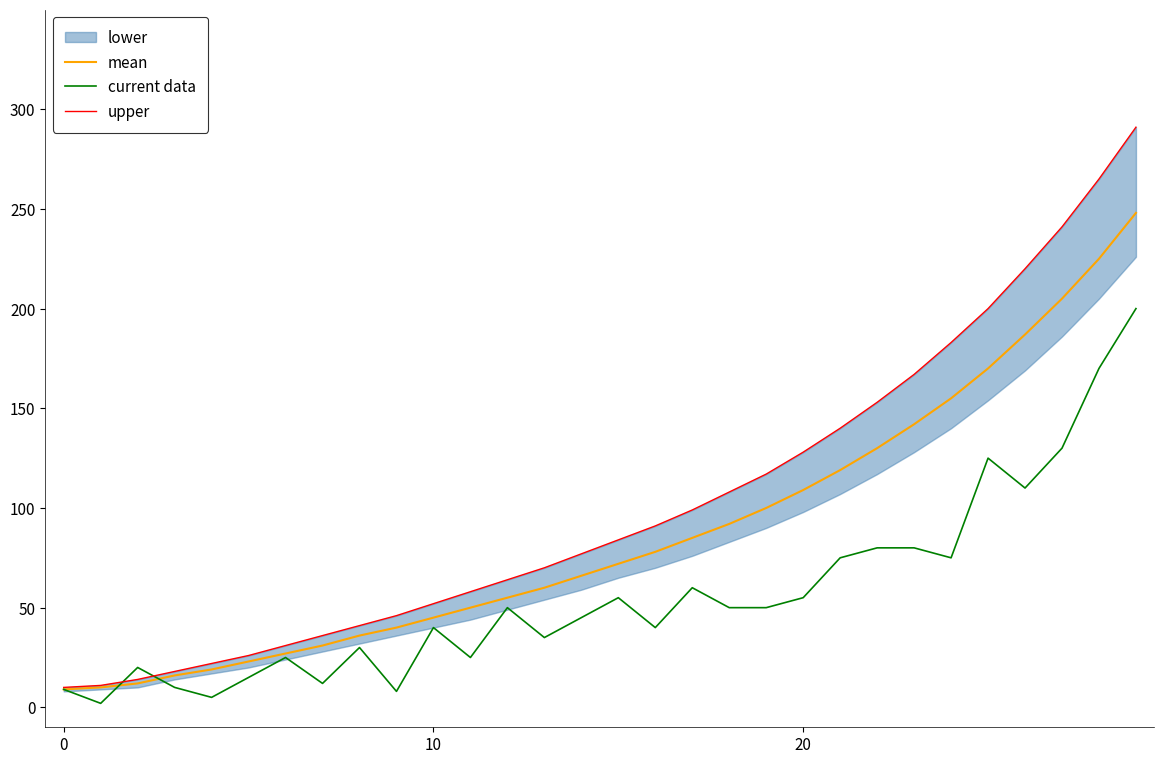

Is the value of mean at 18 greater than the value of upper at 27?

No